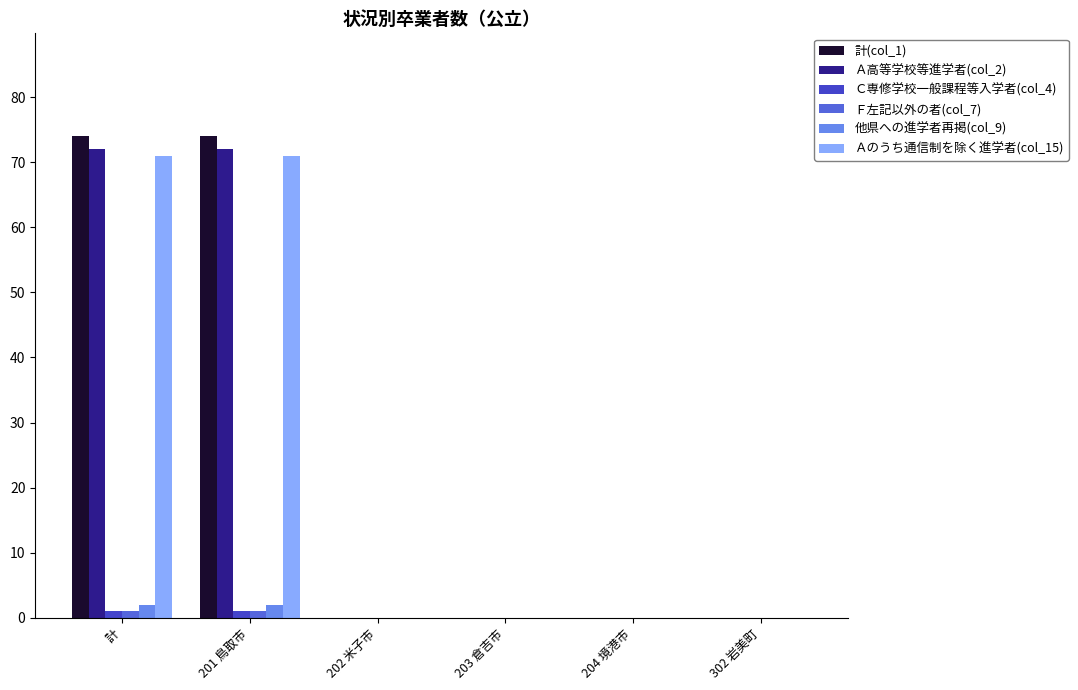

Is it true that Ａ高等学校等進学者(col_2) equals 0 at 302 岩美町?

True